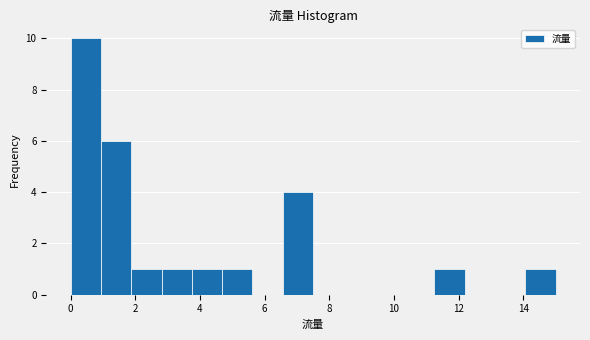

Reading left to right, transcribe this chart: for each bar, give the range it covers on the x-axis and its height. Neither the bar edges nor the heights are printed on the chart, so give them approximately, as read against the axes.

0.0 to 1.0: 10
1.0 to 1.8: 6
1.8 to 2.8: 1
2.8 to 3.8: 1
3.8 to 4.6: 1
4.6 to 5.6: 1
5.6 to 6.6: 0
6.6 to 7.6: 4
7.6 to 8.4: 0
8.4 to 9.4: 0
9.4 to 10.4: 0
10.4 to 11.2: 0
11.2 to 12.2: 1
12.2 to 13.2: 0
13.2 to 14.0: 0
14.0 to 15.0: 1